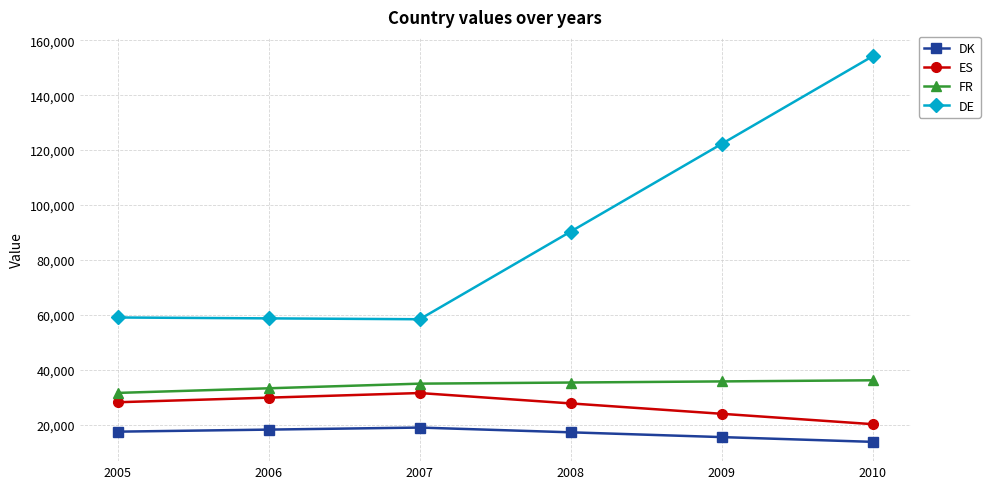

How many ES values are between 24069 and 29946?

4